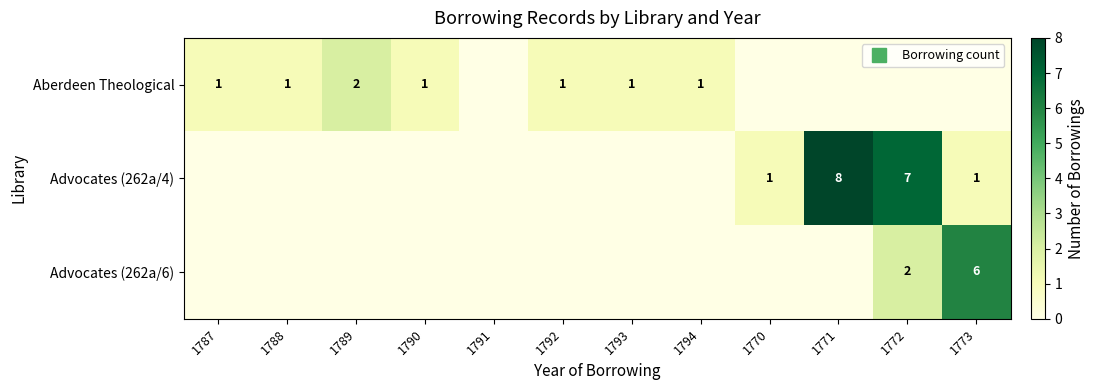

How many Aberdeen Theological values are between 0 and 1?

11